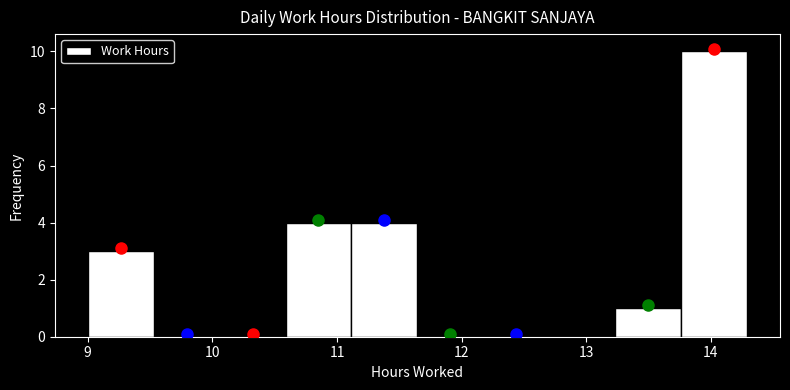

Reading left to right, list every bar in this chart as the range it spans on the x-axis followed by its height. Neither the bar edges nor the heights are printed on the chart, so give them approximately, as read against the axes.

9.0 to 9.5: 3
9.5 to 10.1: 0
10.1 to 10.6: 0
10.6 to 11.1: 4
11.1 to 11.6: 4
11.6 to 12.2: 0
12.2 to 12.7: 0
12.7 to 13.2: 0
13.2 to 13.8: 1
13.8 to 14.3: 10